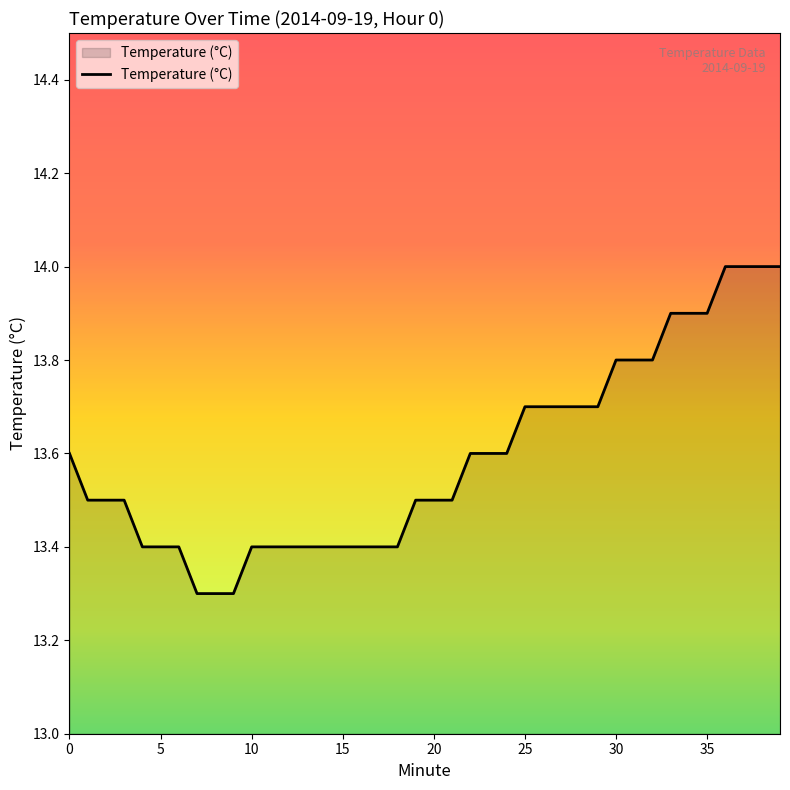

What is the smallest value displayed?

13.3